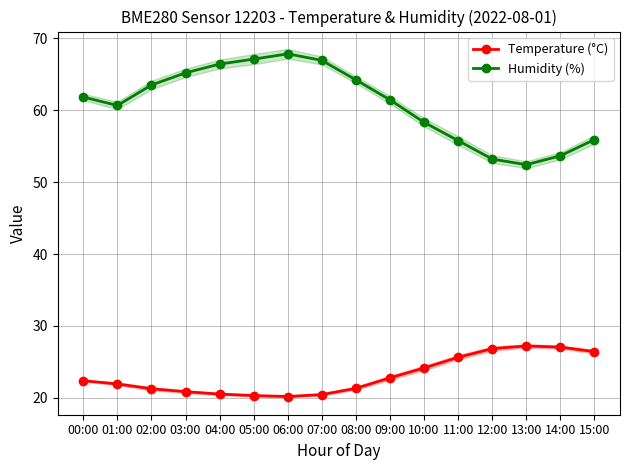

What is the minimum value shown in the chart?

20.2